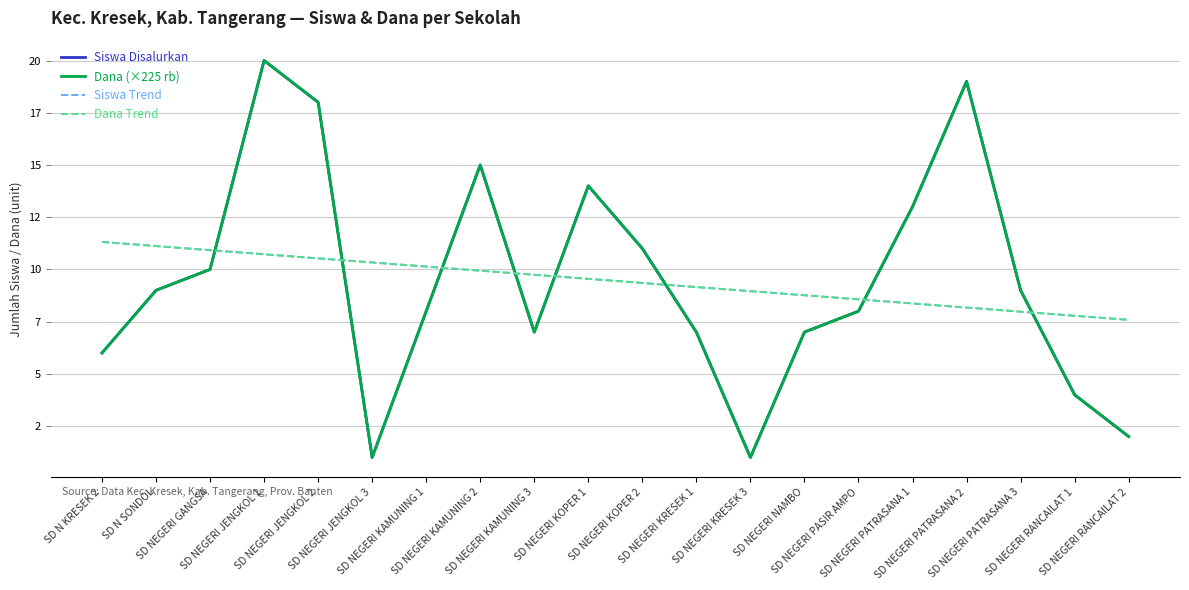

Does the chart have visible grid lines?

Yes